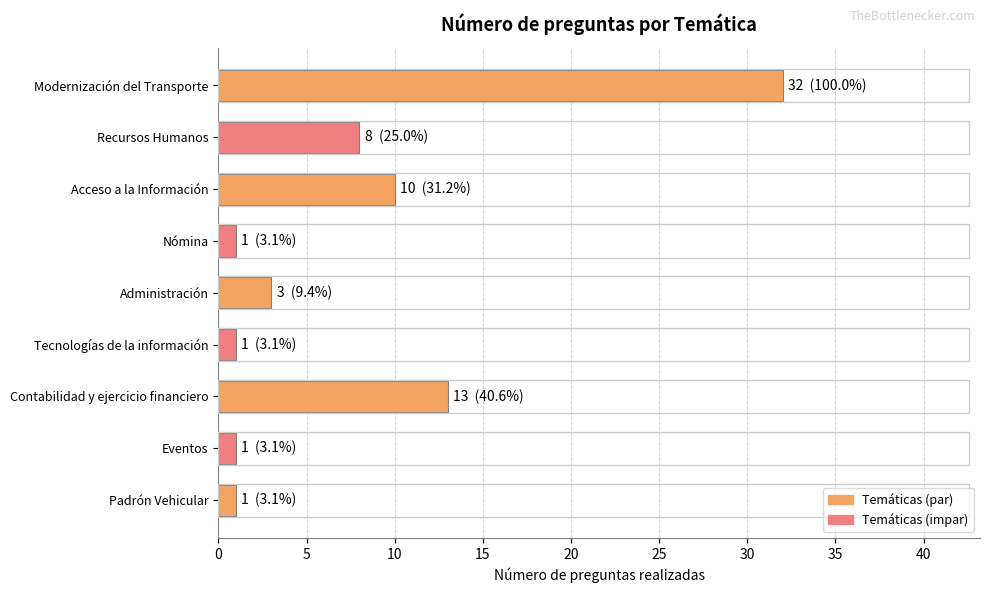

Between Contabilidad y ejercicio financiero and Administración, which is larger?

Contabilidad y ejercicio financiero